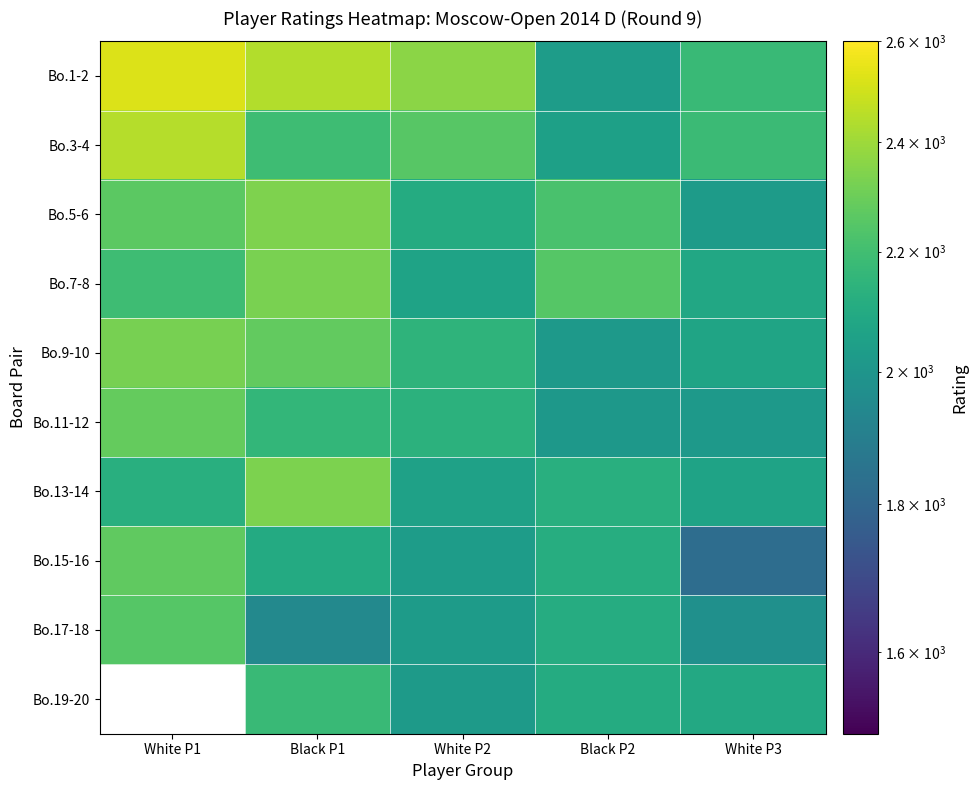

Rank the categories by Bo.1-2 value from highest to lowest.

White P1, Black P1, White P2, White P3, Black P2